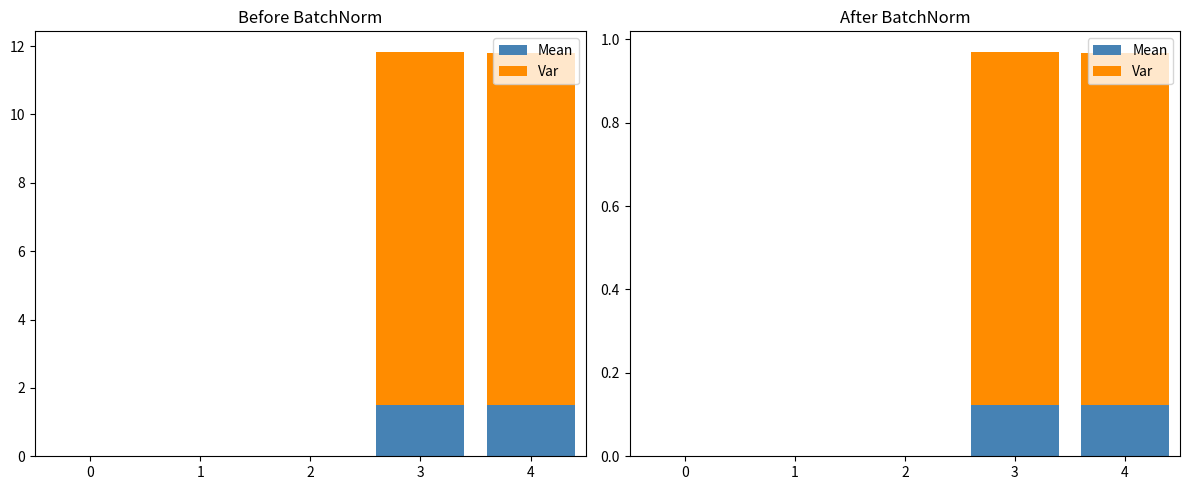

List the series in order of their peak value, lowest first.

Mean, Var